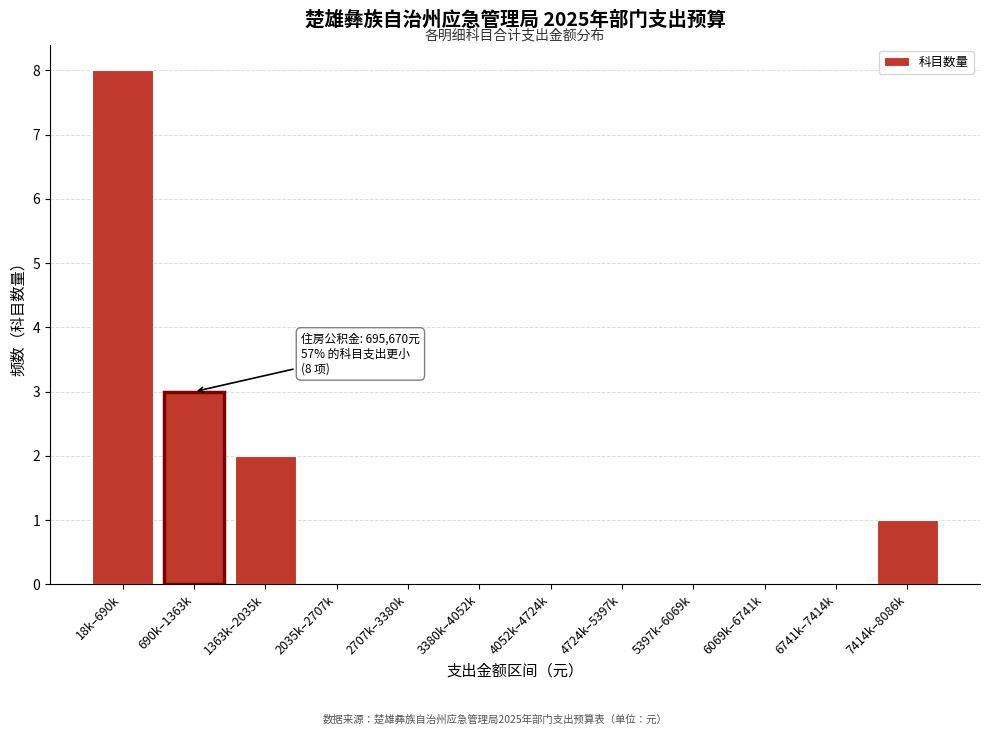

Reading right to left, extract all data points from this chart.

7414k–8086k=1	6741k–7414k=0	6069k–6741k=0	5397k–6069k=0	4724k–5397k=0	4052k–4724k=0	3380k–4052k=0	2707k–3380k=0	2035k–2707k=0	1363k–2035k=2	690k–1363k=3	18k–690k=8